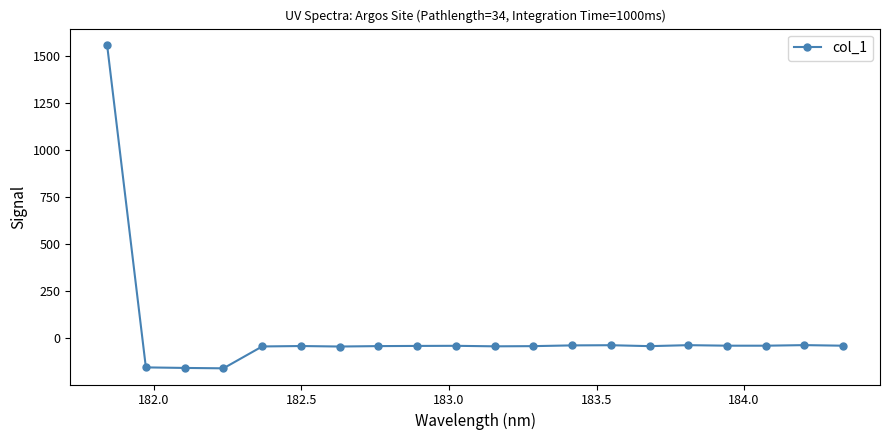

What is the value of the 14th point from the left?

-40.8